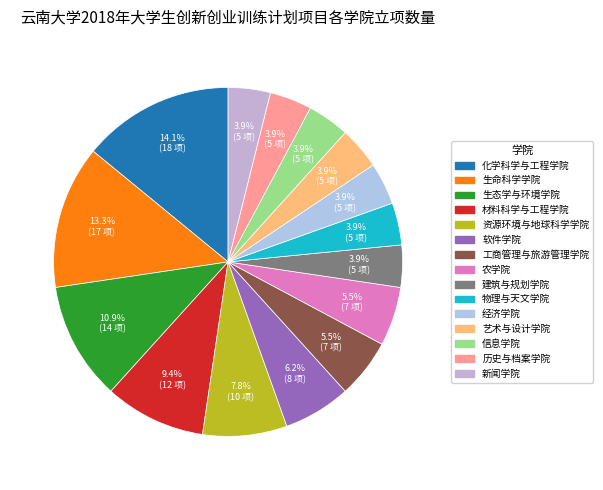

True or false: 历史与档案学院 accounts for 10% of the total.

False